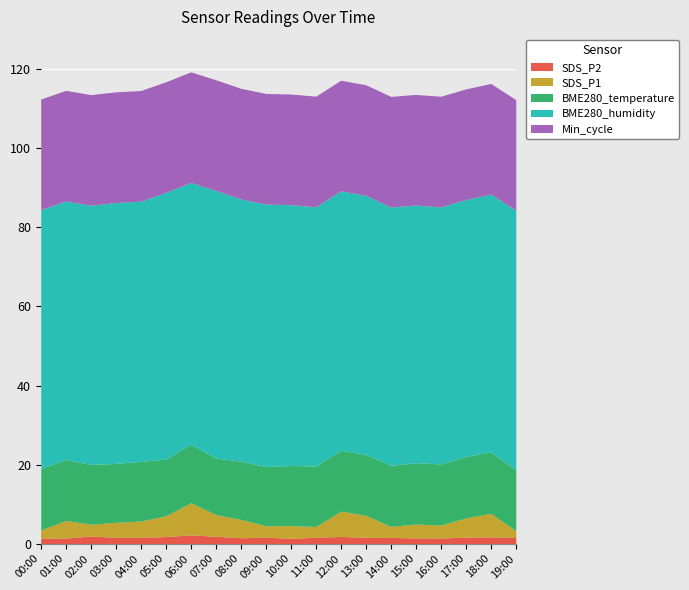

The value of SDS_P1 at 00:00 is 1.1. True or false?

False